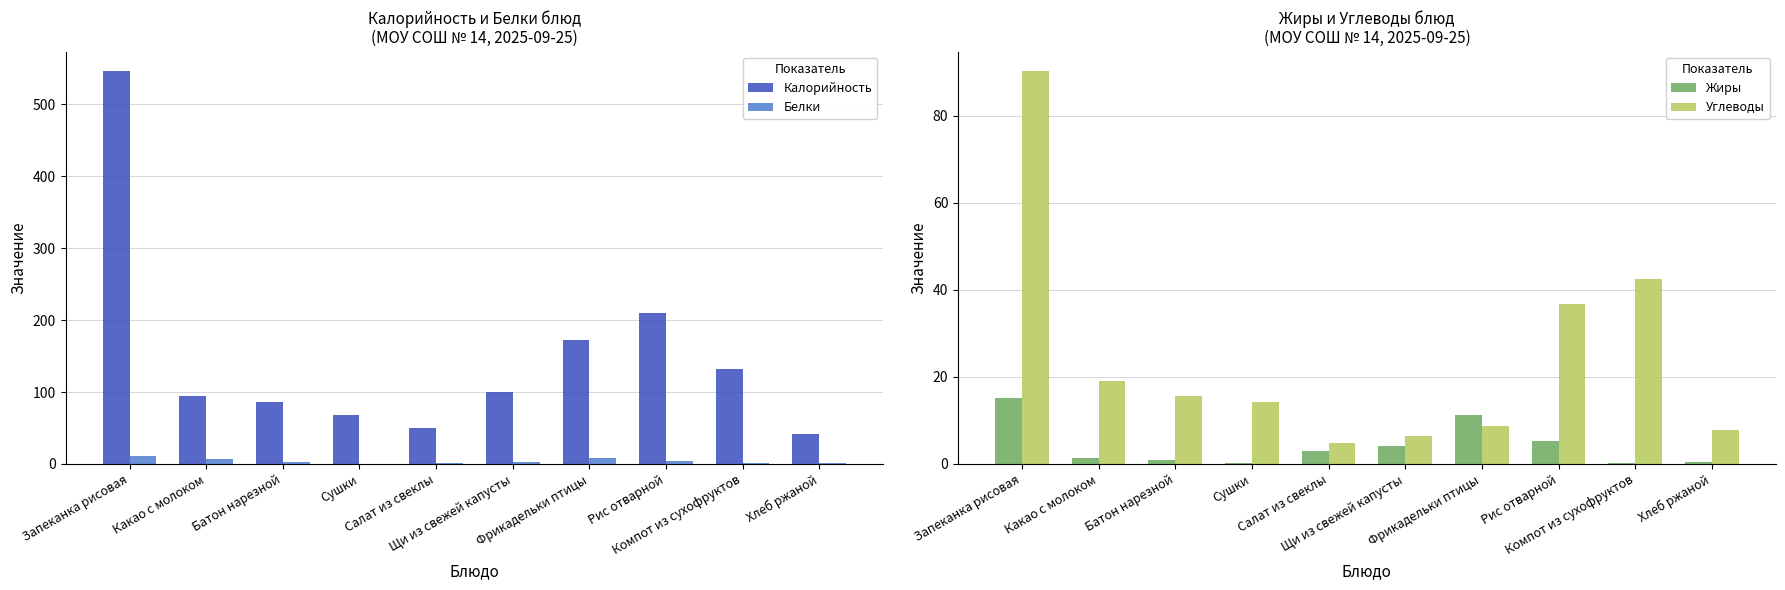

At Щи из свежей капусты, list the series in order from largest to smallest.

Калорийность, Углеводы, Жиры, Белки